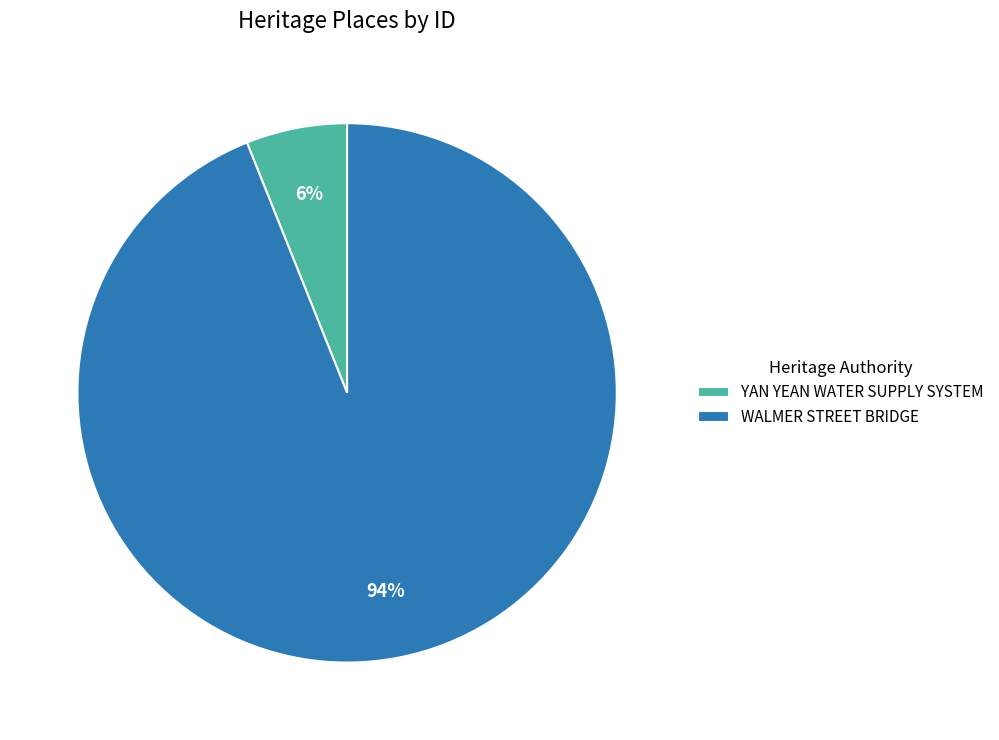

Is the sum of YAN YEAN WATER SUPPLY SYSTEM and WALMER STREET BRIDGE greater than half?

Yes